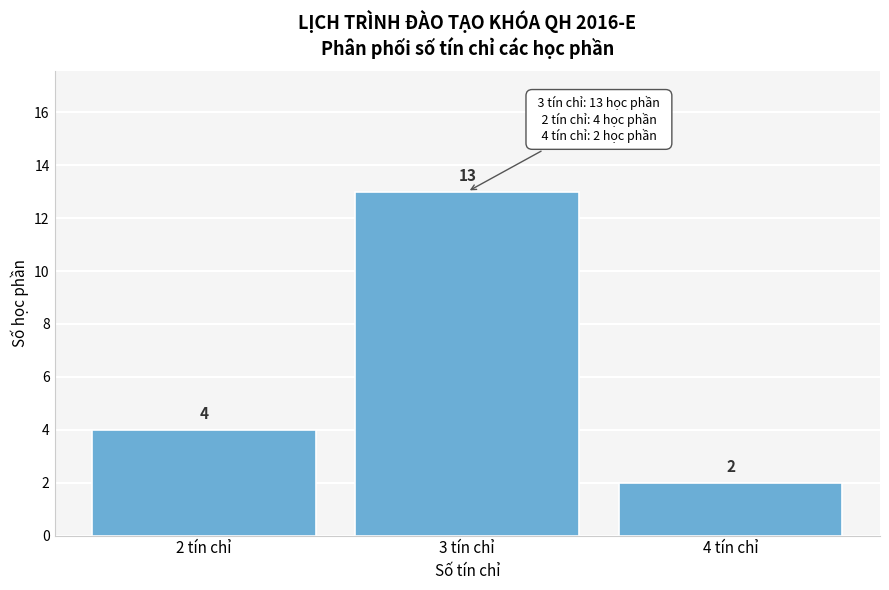

Reading left to right, extract all data points from this chart.

4	13	2